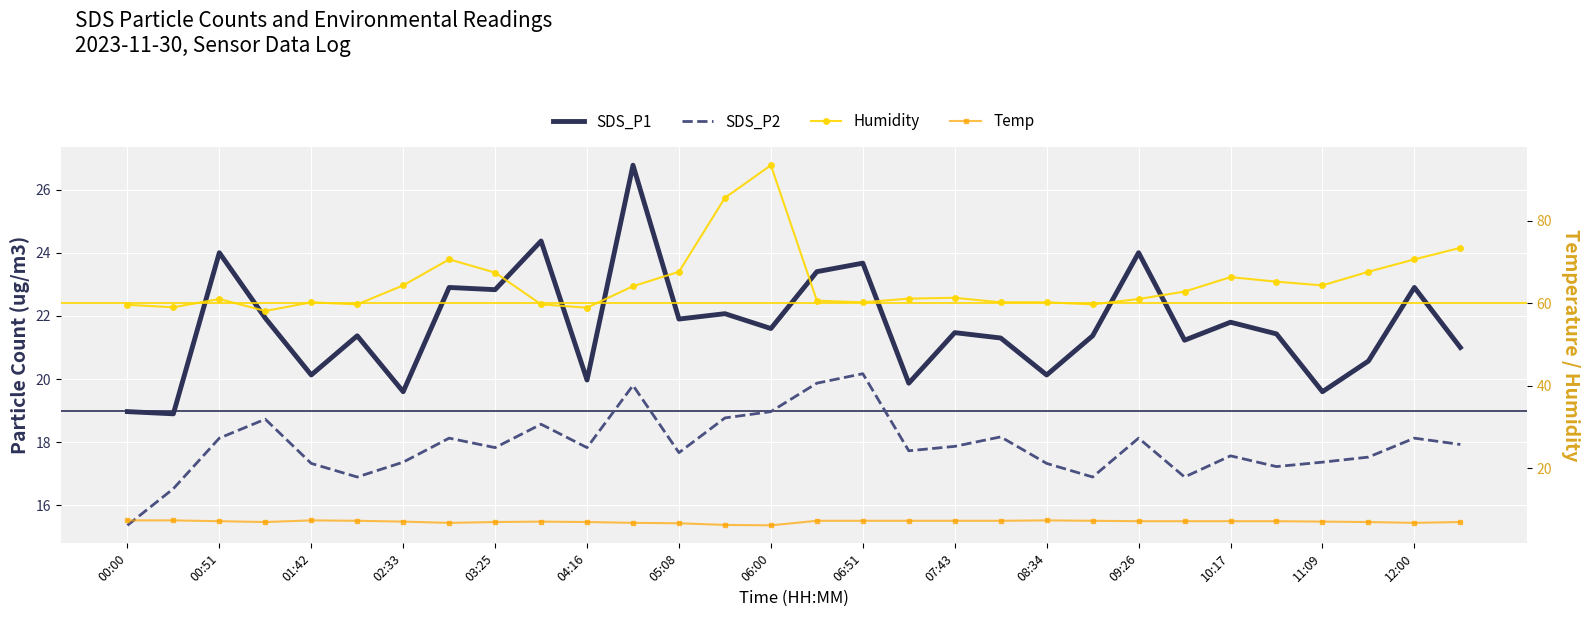

Which series has the widest spread of values?

Humidity